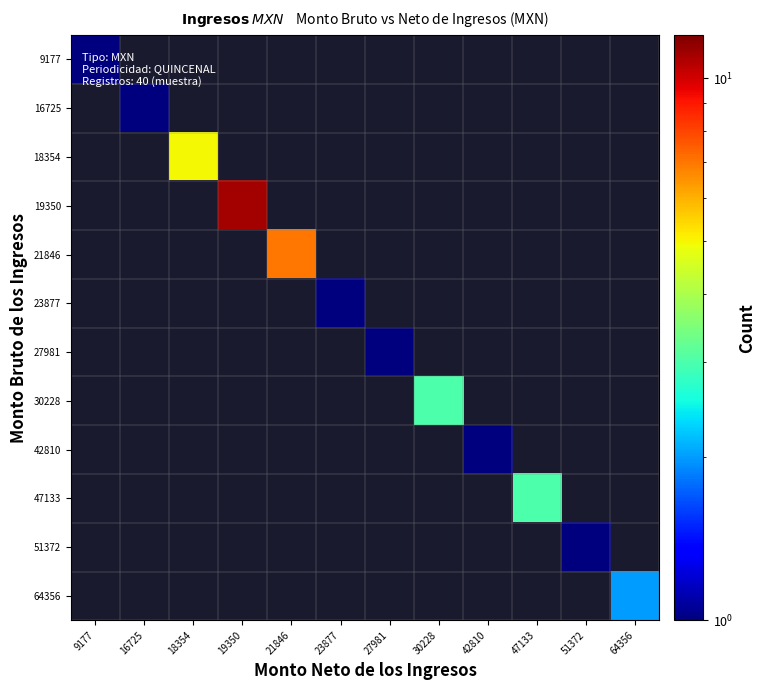

Which has a higher value, 51372 or 16725?

16725